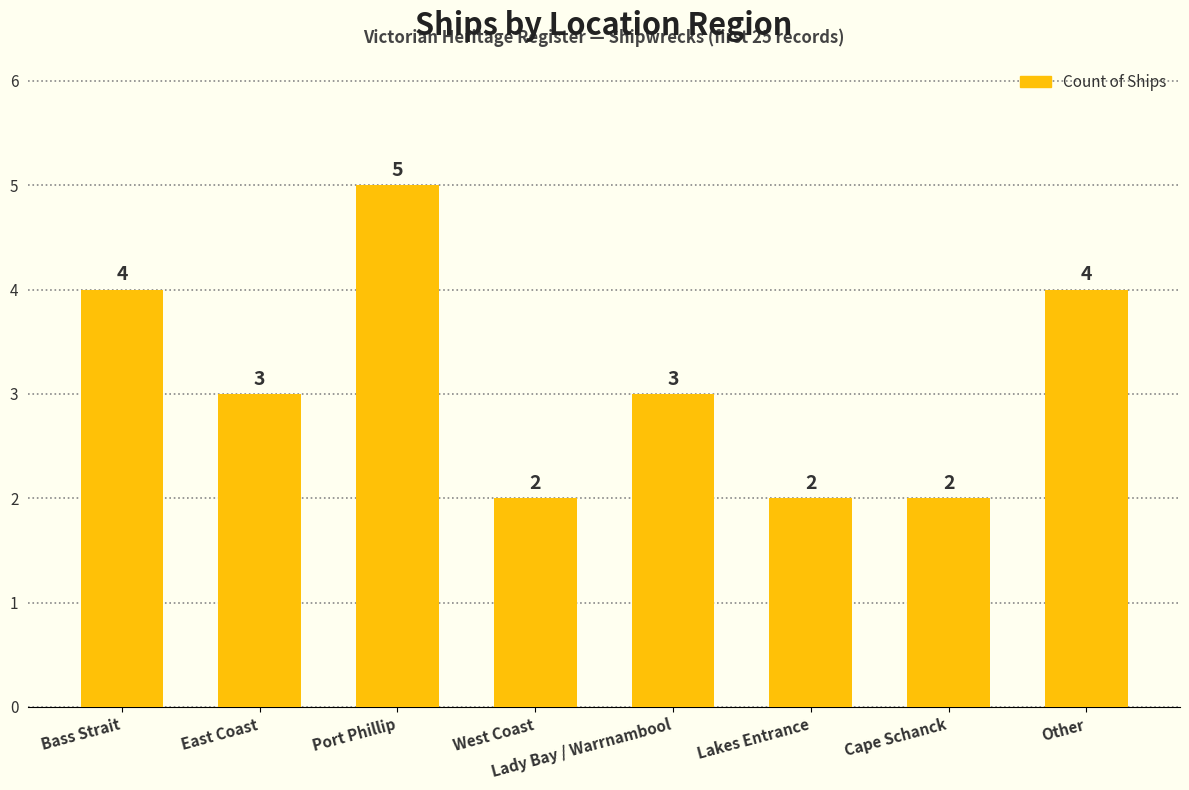

Which label corresponds to the largest value in the chart?

Port Phillip